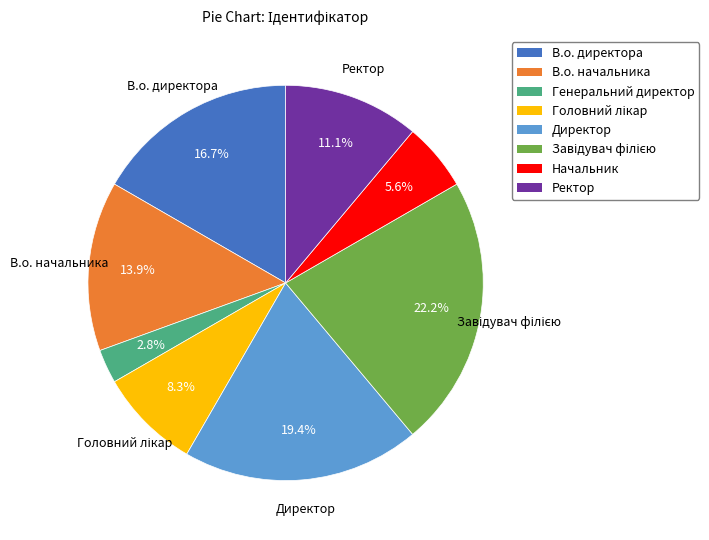

To the nearest percent, what is the average slice percentage?

12%